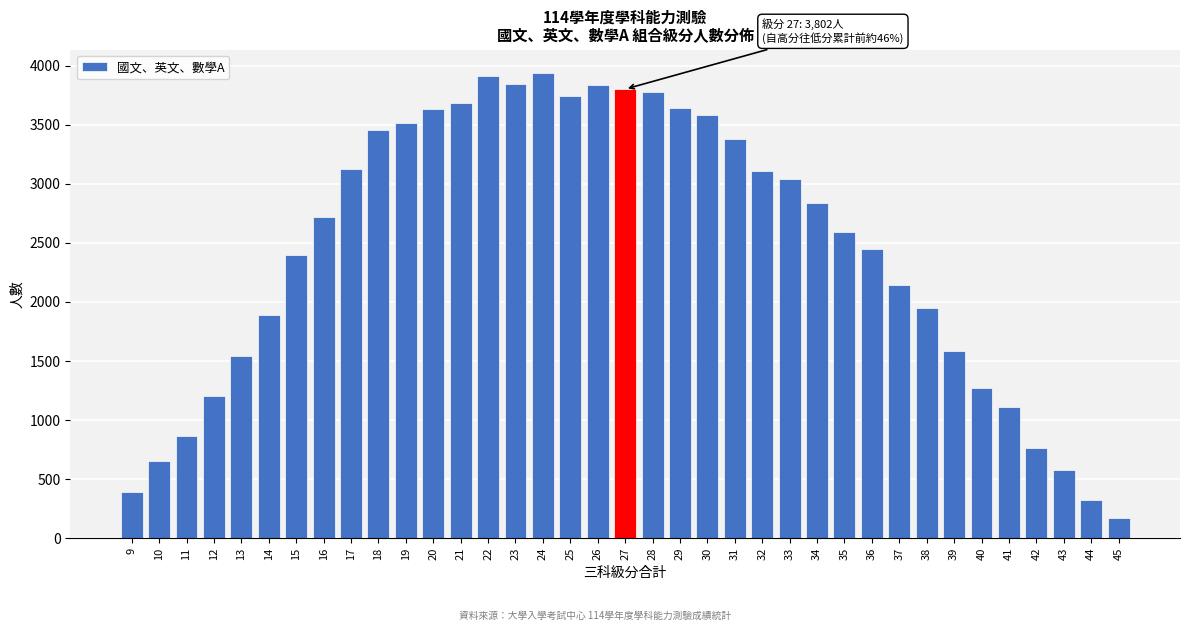

What is the value of the 22nd bar from the left?

3584